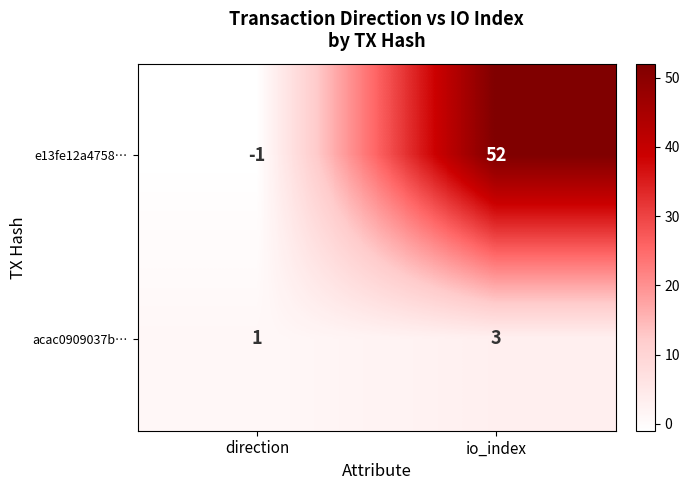

What value does the acac0909037b… series have at io_index?

3